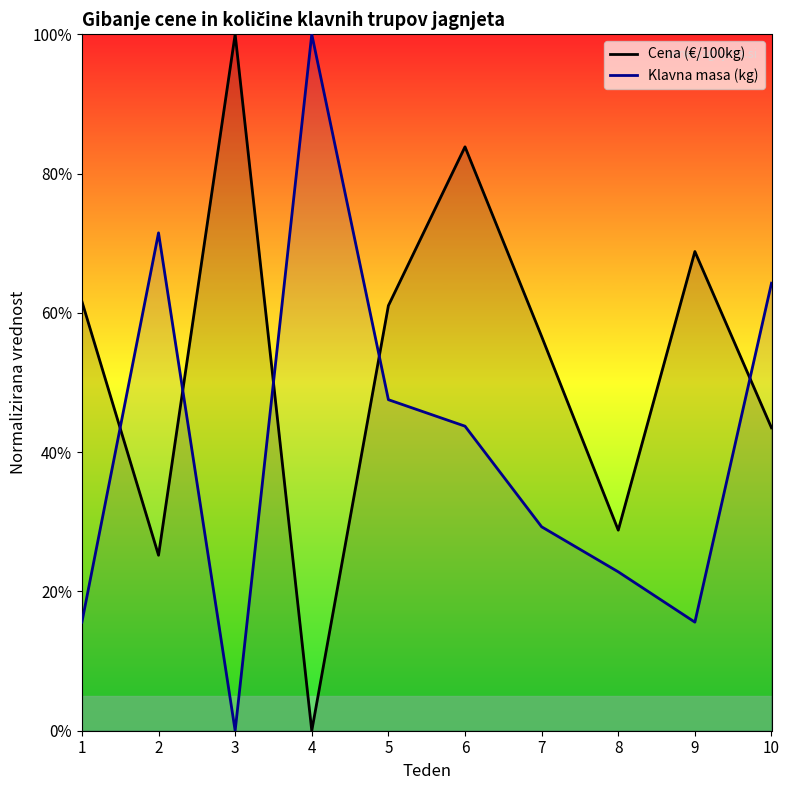

Between 6 and 4, which is larger?

6